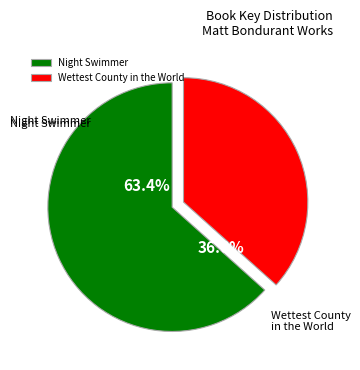

To the nearest percent, what is the difference between the largest and smallest slice percentages?

27%